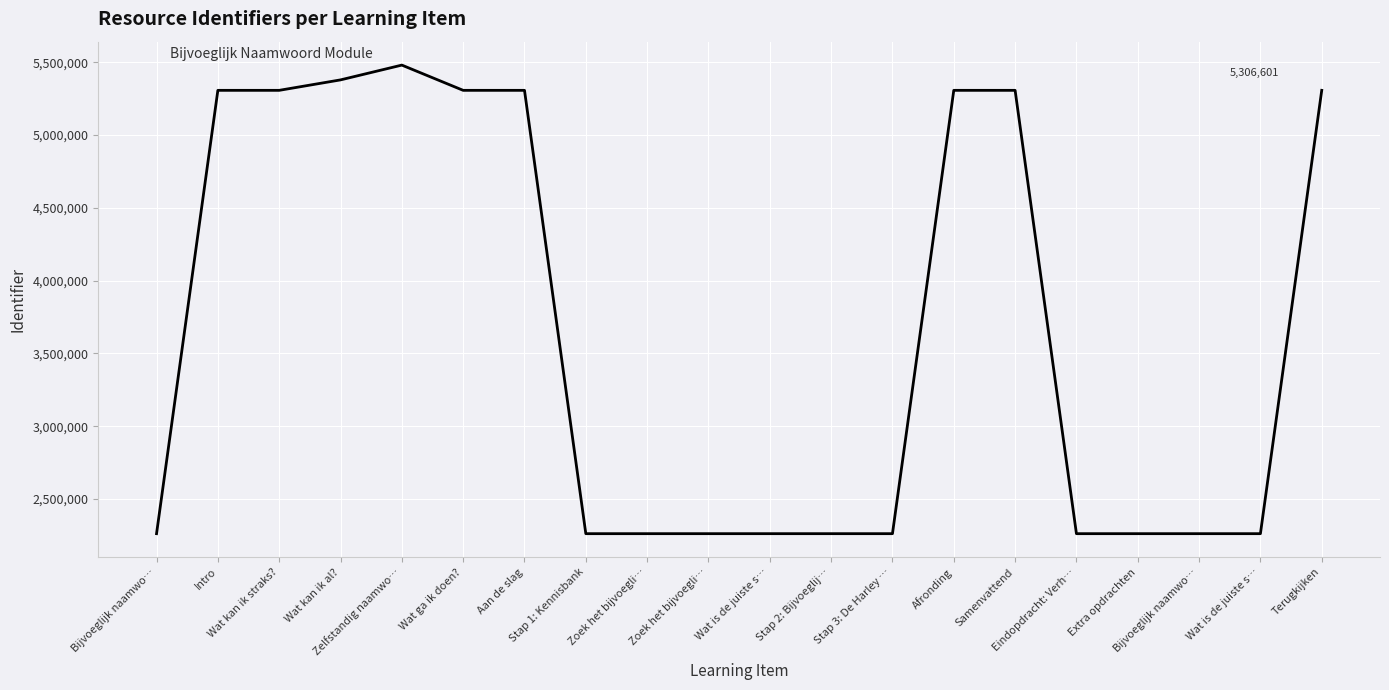

What is the difference between the maximum and second lowest values?

3217436